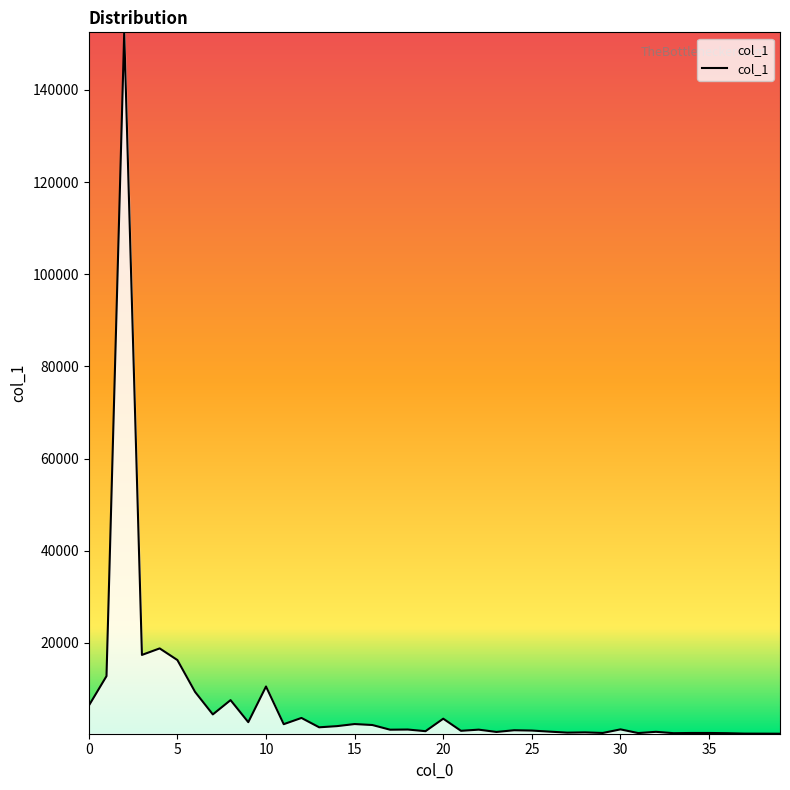

What is the difference between the maximum and minimum values?

152166